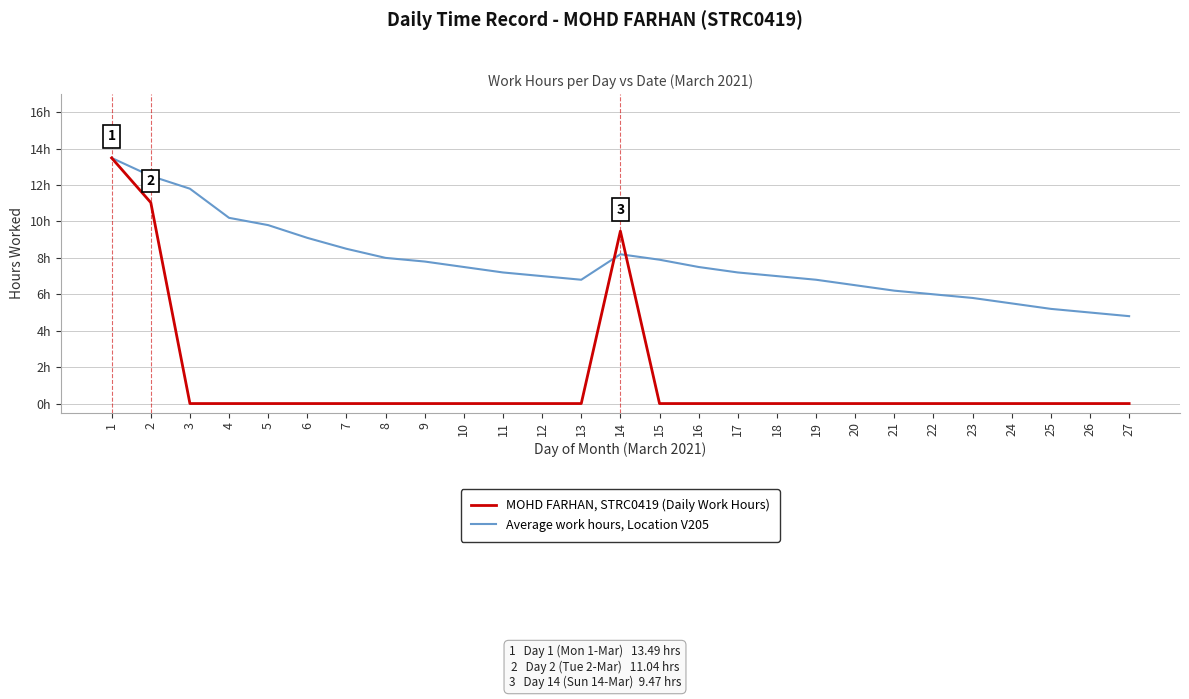

Which label corresponds to the largest value in the chart?

1